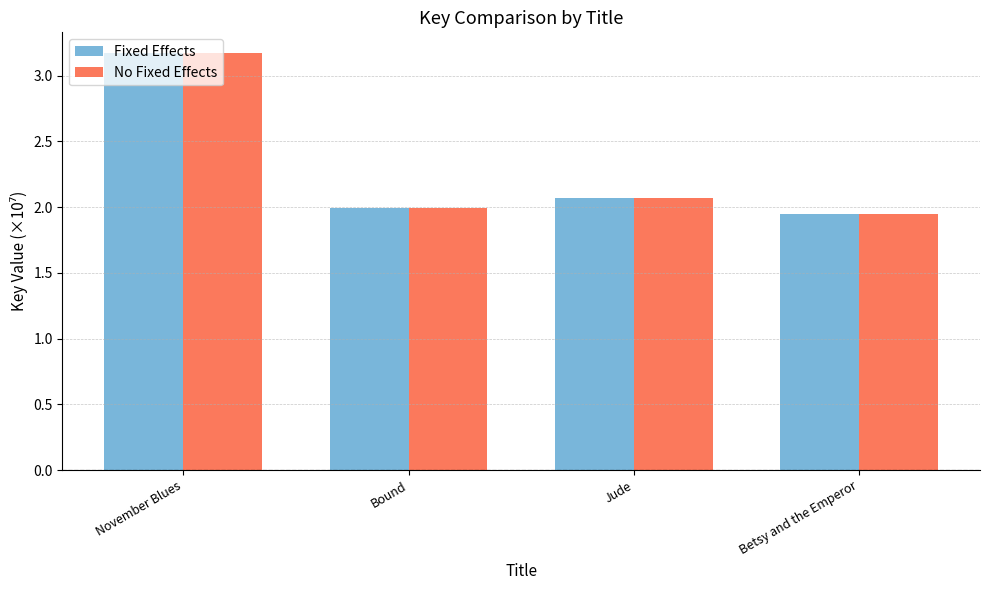

What are all the series names shown in the legend?

Fixed Effects, No Fixed Effects